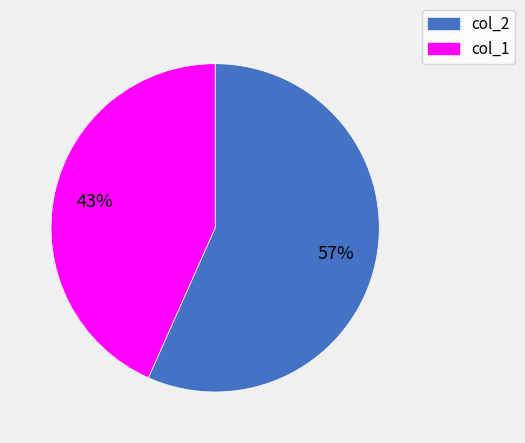

How many segments does this pie chart have?

2